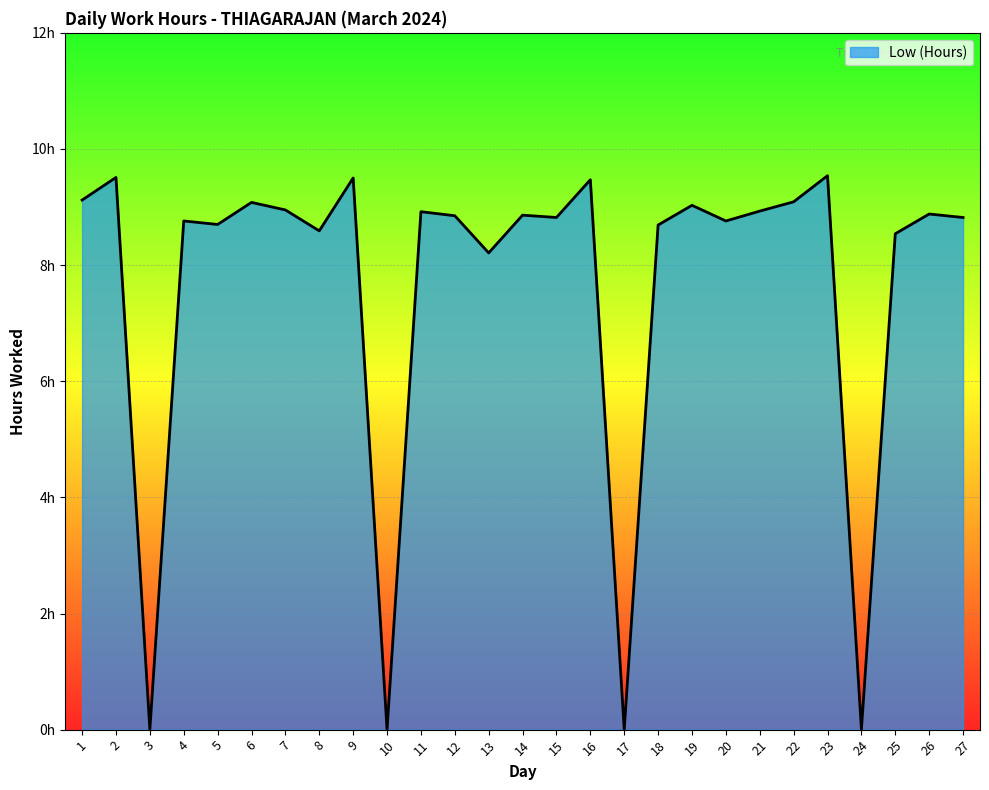

Does the chart have visible grid lines?

Yes